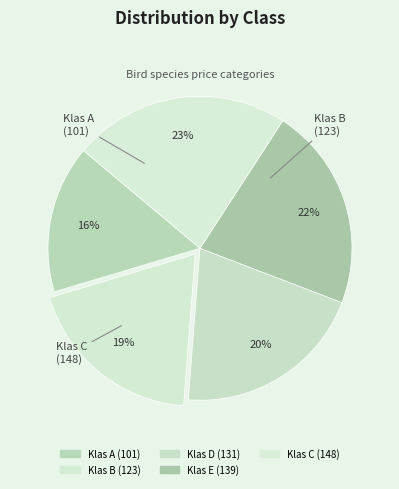

What is the largest slice in the pie chart?

Klas C (148)